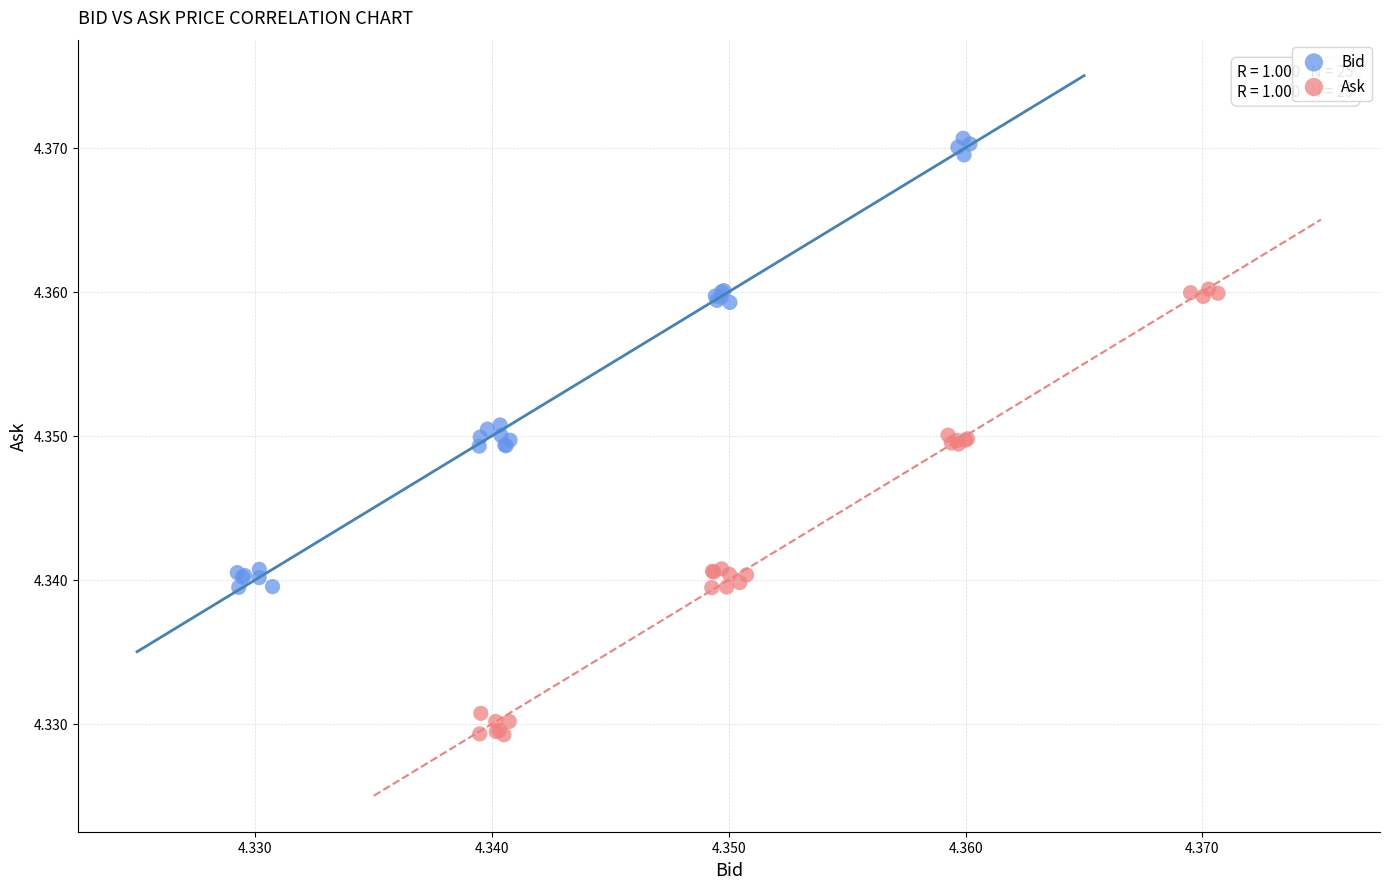

Which series contains the lowest Y value?

Ask